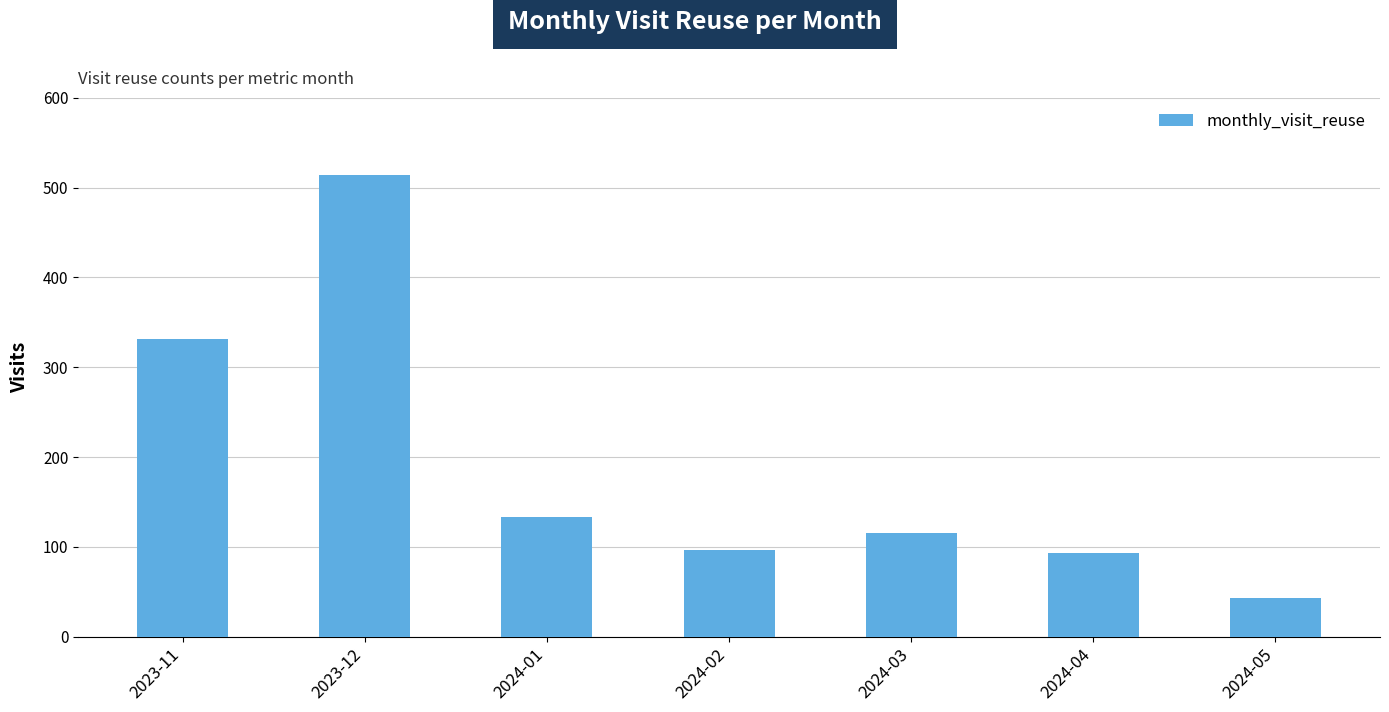

Reading left to right, what are all the values shown in this chart?

2023-11=332	2023-12=514	2024-01=133	2024-02=96	2024-03=115	2024-04=93	2024-05=43